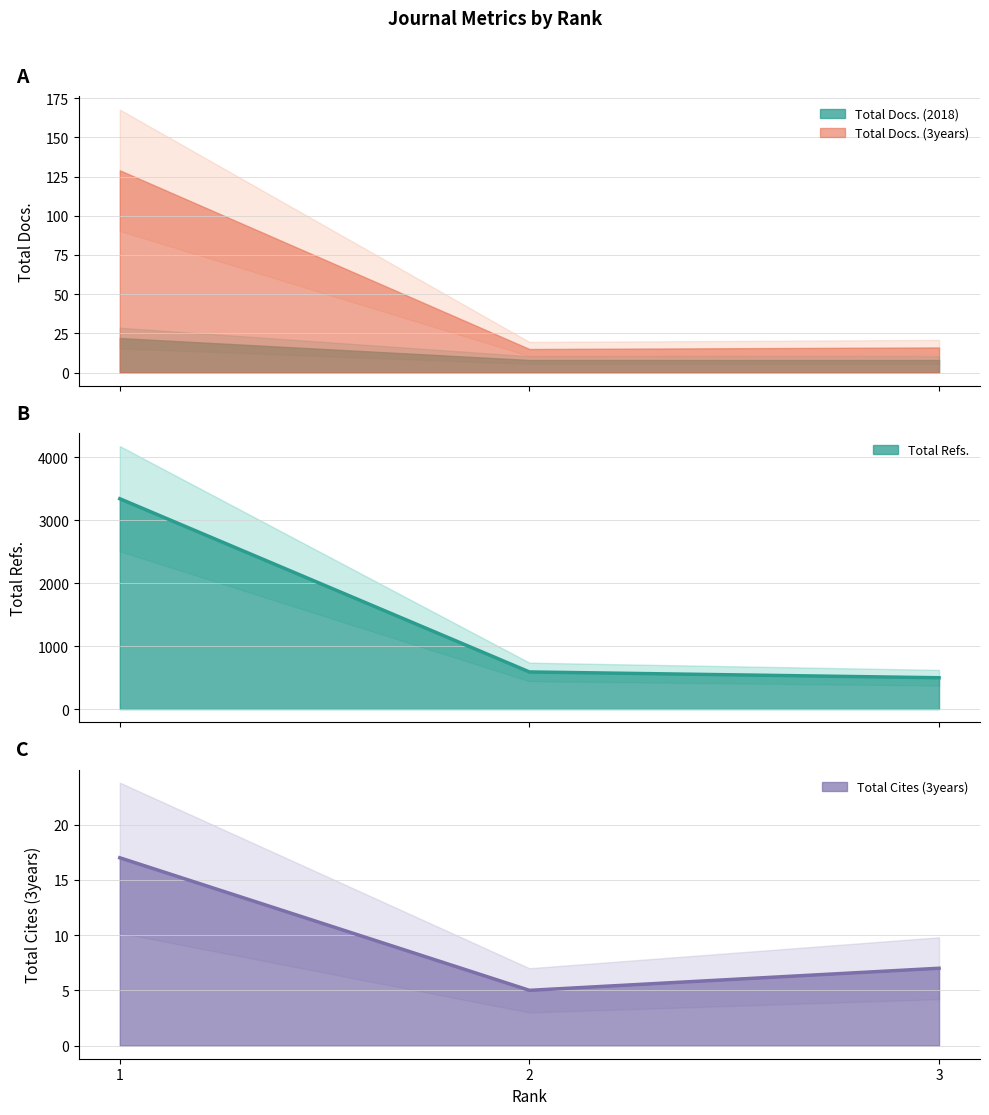

List the labels in order of Total Docs. (3years) value, largest first.

1, 3, 2